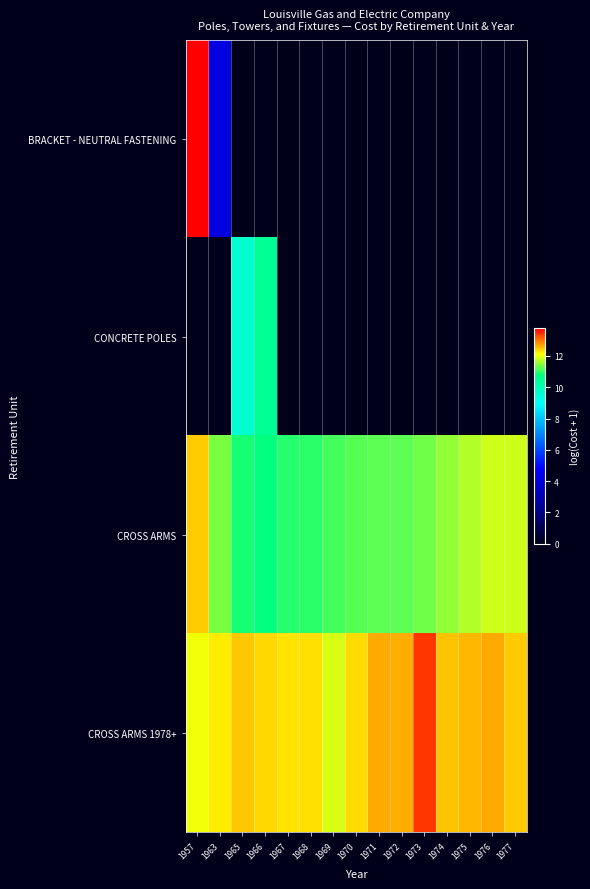

Reading right to left, transcribe all the data shown in this chart.

BRACKET - NEUTRAL FASTENING: 1977=0.0	1976=0.0	1975=0.0	1974=0.0	1973=0.0	1972=0.0	1971=0.0	1970=0.0	1969=0.0	1968=0.0	1967=0.0	1966=0.0	1965=0.0	1963=4.1	1957=13.8
CONCRETE POLES: 1977=0.0	1976=0.0	1975=0.0	1974=0.0	1973=0.0	1972=0.0	1971=0.0	1970=0.0	1969=0.0	1968=0.0	1967=0.0	1966=10.5	1965=9.6	1963=0.0	1957=0.0
CROSS ARMS: 1977=11.9	1976=11.9	1975=11.7	1974=11.5	1973=11.3	1972=11.2	1971=11.2	1970=11.2	1969=11.1	1968=11.0	1967=10.9	1966=10.7	1965=10.9	1963=11.4	1957=12.5
CROSS ARMS 1978+: 1977=12.5	1976=12.7	1975=12.6	1974=12.5	1973=13.4	1972=12.6	1971=12.7	1970=12.3	1969=11.9	1968=12.3	1967=12.3	1966=12.4	1965=12.5	1963=12.2	1957=12.0